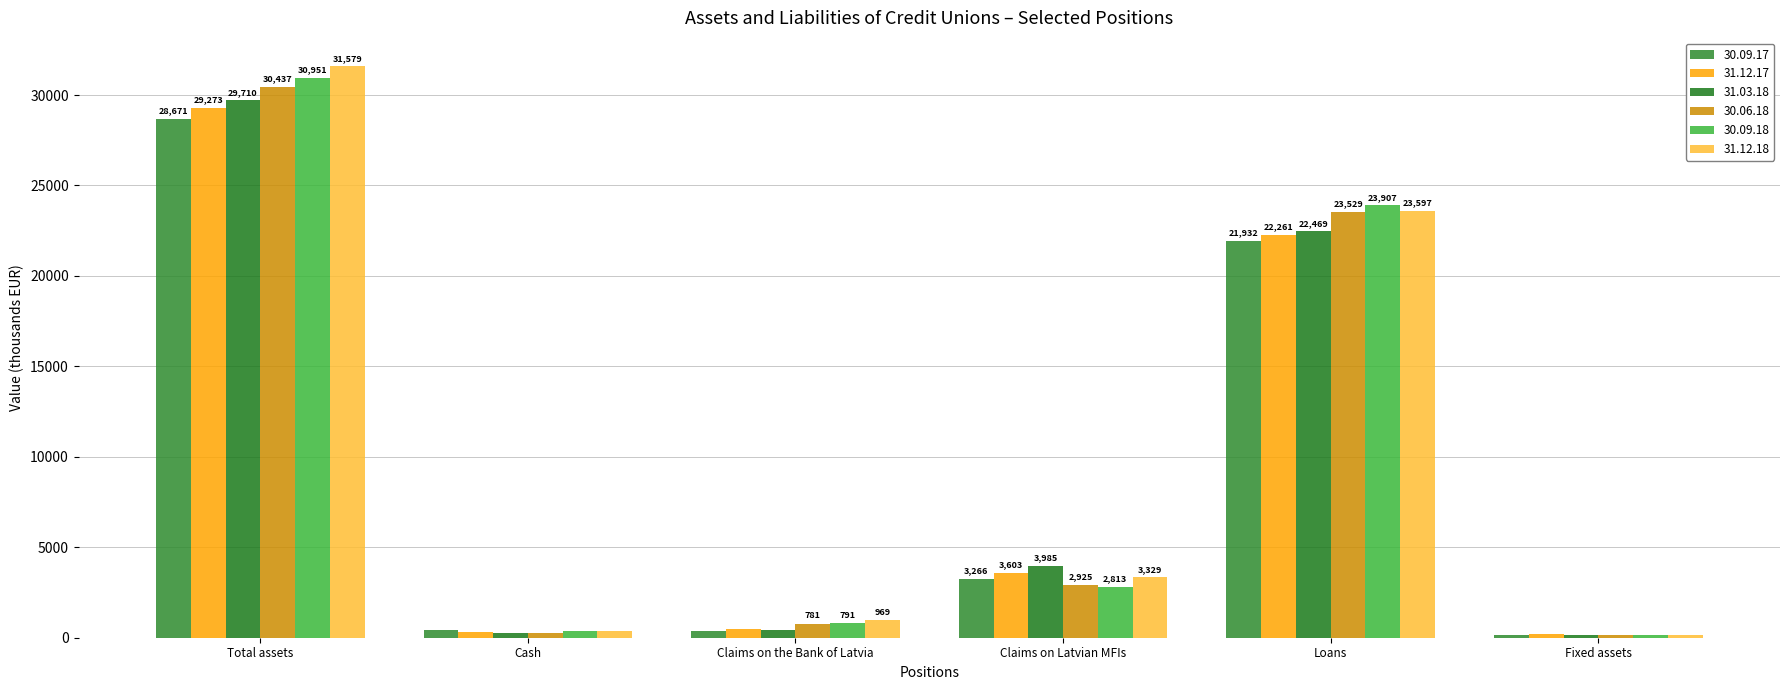

Reading right to left, transcribe all the data shown in this chart.

30.09.17: 146.2	21931.9	3266.0	395.0	427.0	28671.5
31.12.17: 187.9	22261.3	3603.4	456.8	314.7	29273.1
31.03.18: 177.9	22469.0	3985.3	453.2	261.0	29710.0
30.06.18: 170.4	23529.3	2925.2	780.7	236.8	30437.3
30.09.18: 168.8	23907.1	2813.3	791.5	345.4	30950.7
31.12.18: 157.2	23596.6	3329.2	968.7	345.3	31578.7